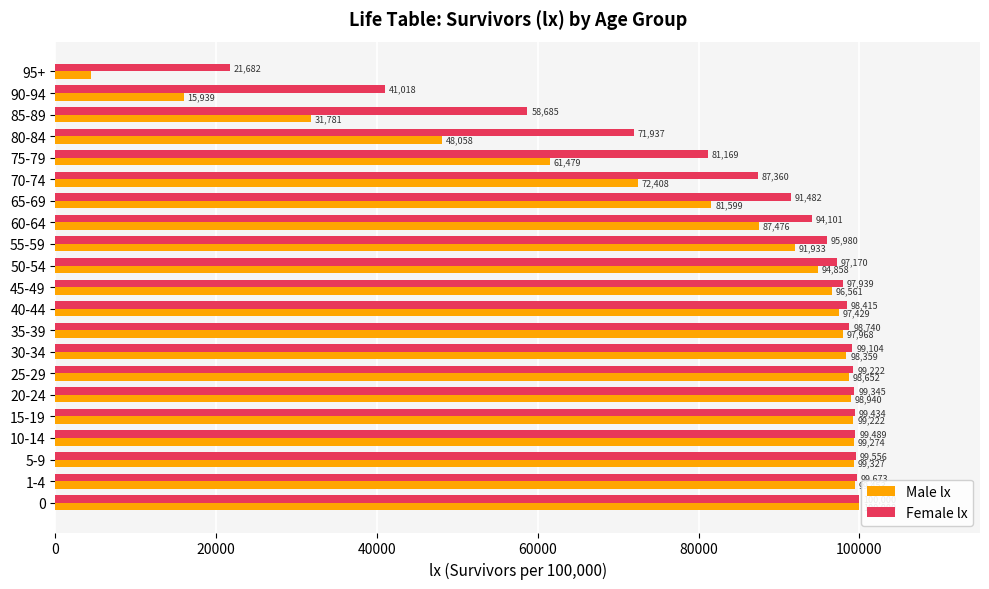

True or false: Female lx has a value of 48921 at 5-9.

False